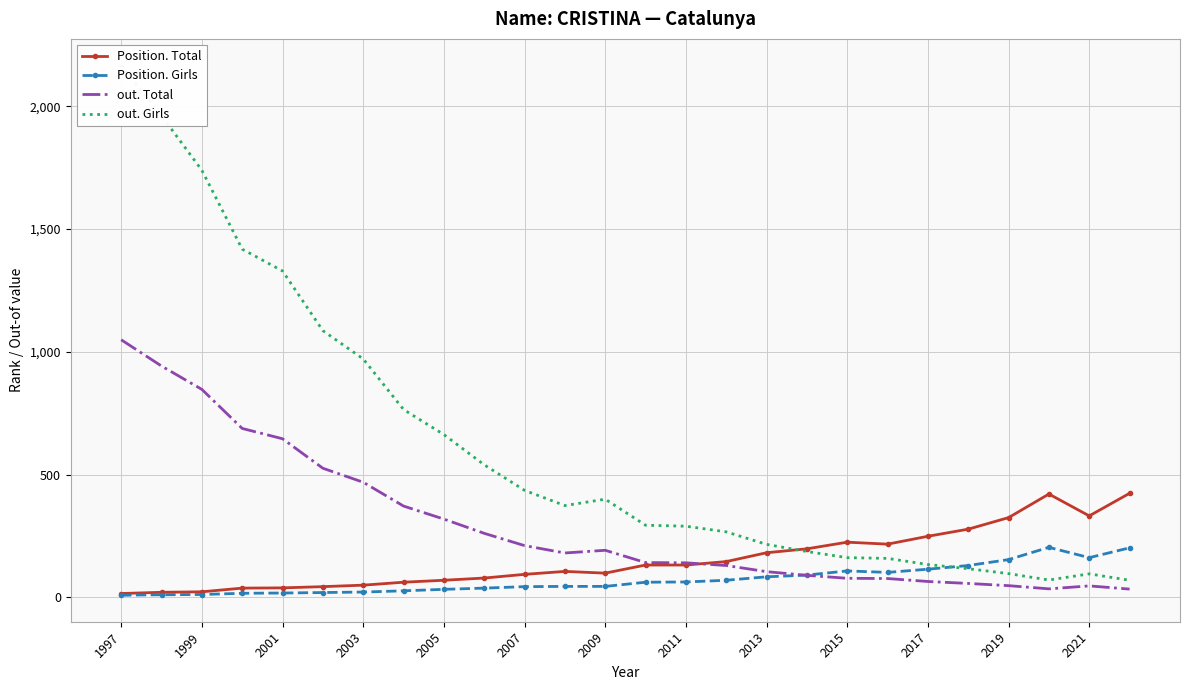

What is the highest value of the out. Total series?

1049